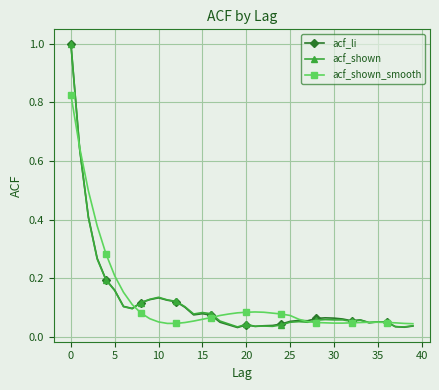

True or false: acf_shown has more than 0 interior local peaks.

True